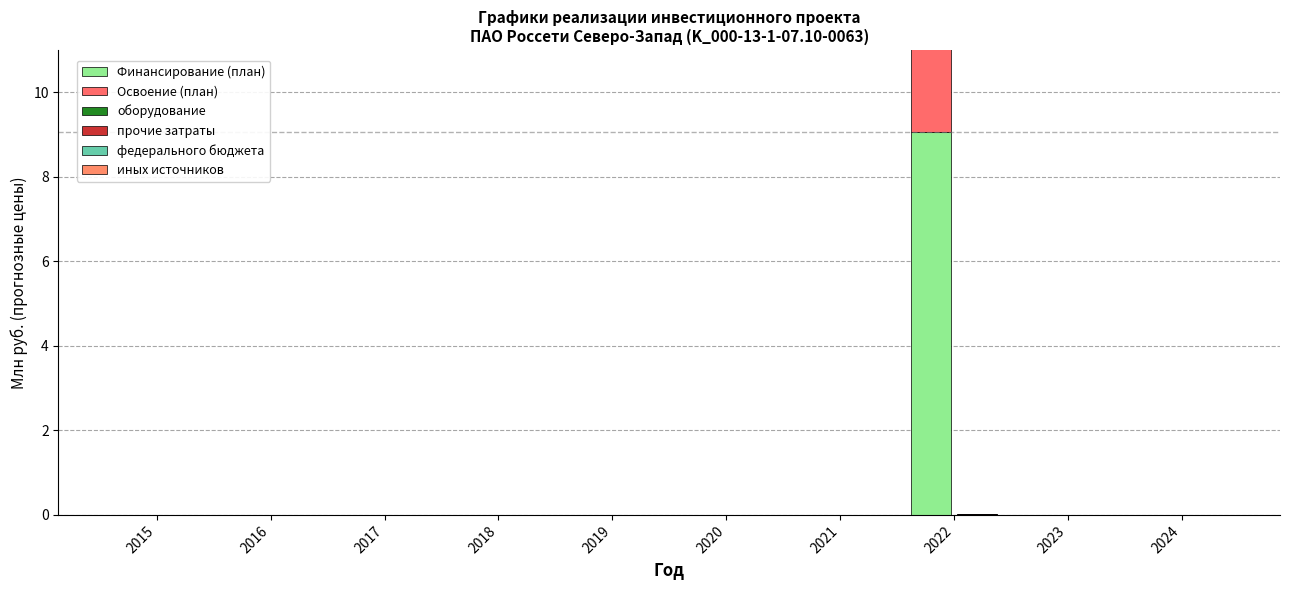

What is the difference between the maximum and minimum values in the Финансирование (план) series?

9.1